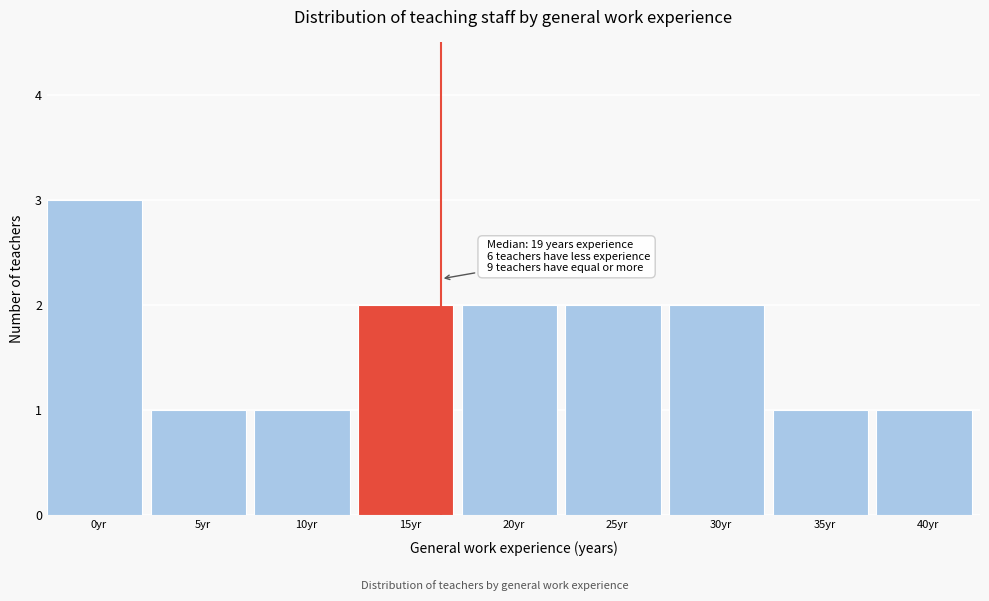

Reading right to left, extract all data points from this chart.

1	1	2	2	2	2	1	1	3